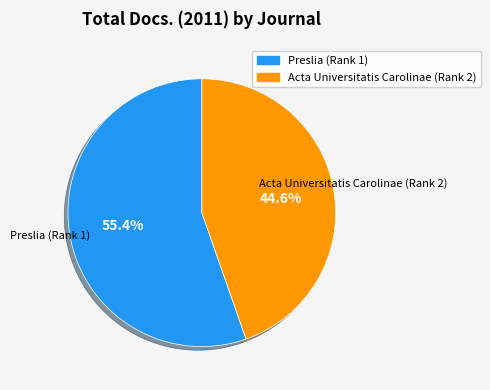

True or false: Preslia (Rank 1) accounts for 44% of the total.

False